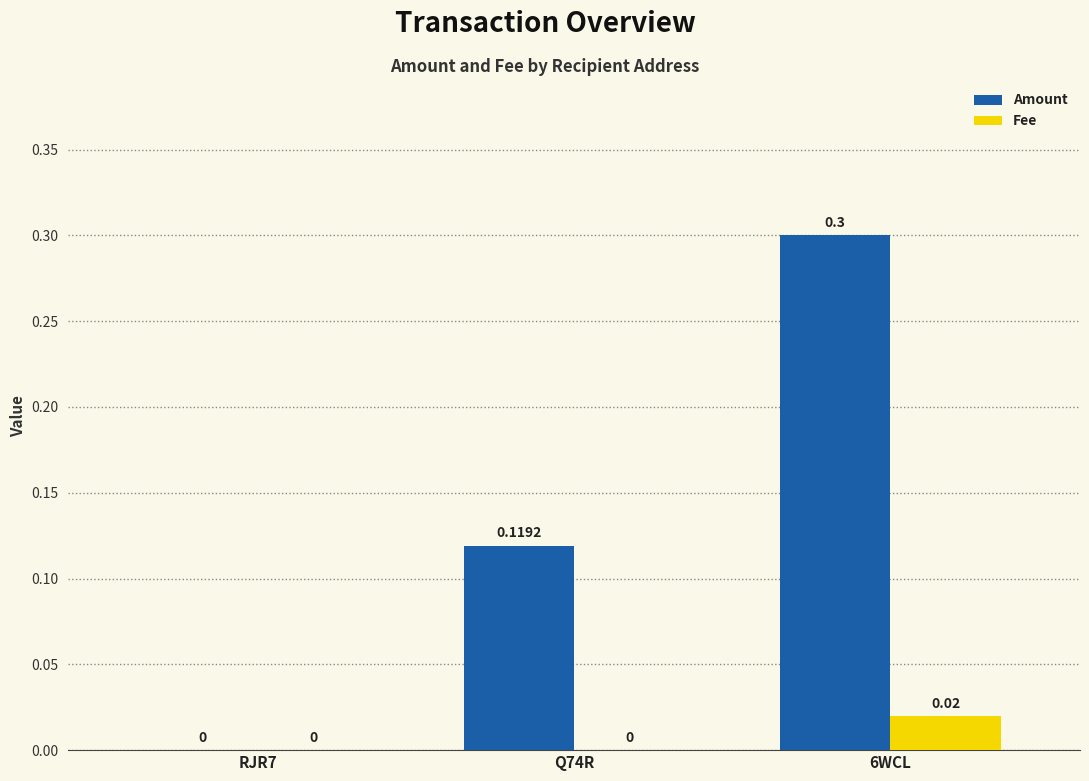

Between RJR7 and Q74R, which series saw the biggest shift?

Amount